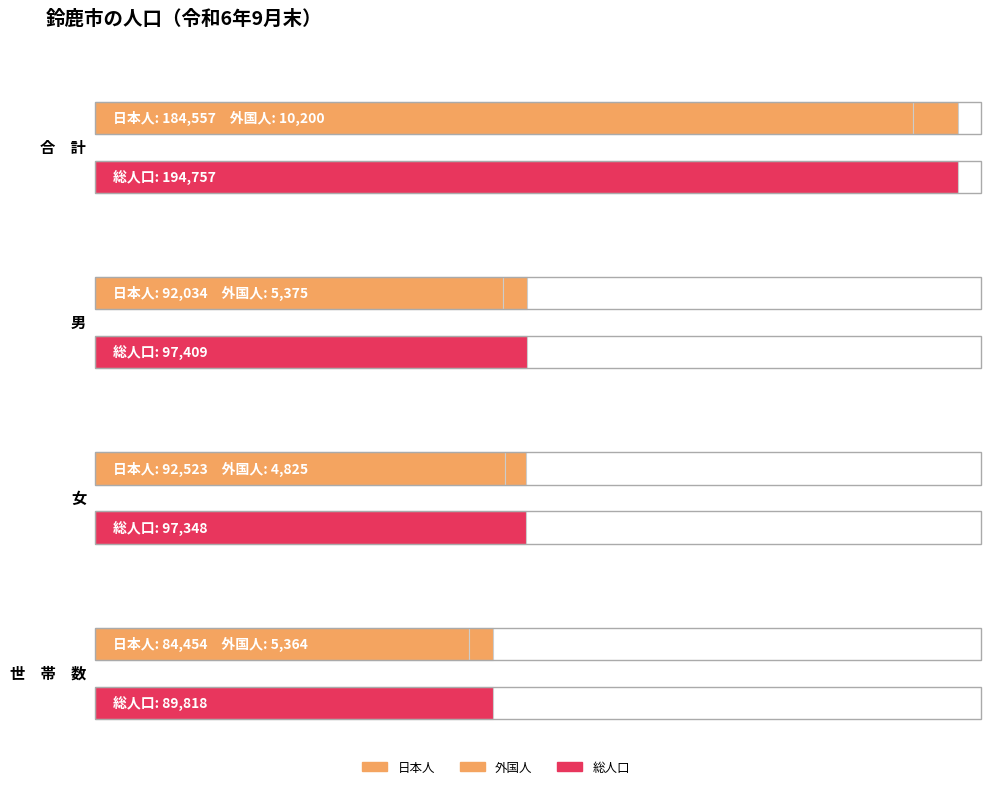

How many bars are there in each group?

3